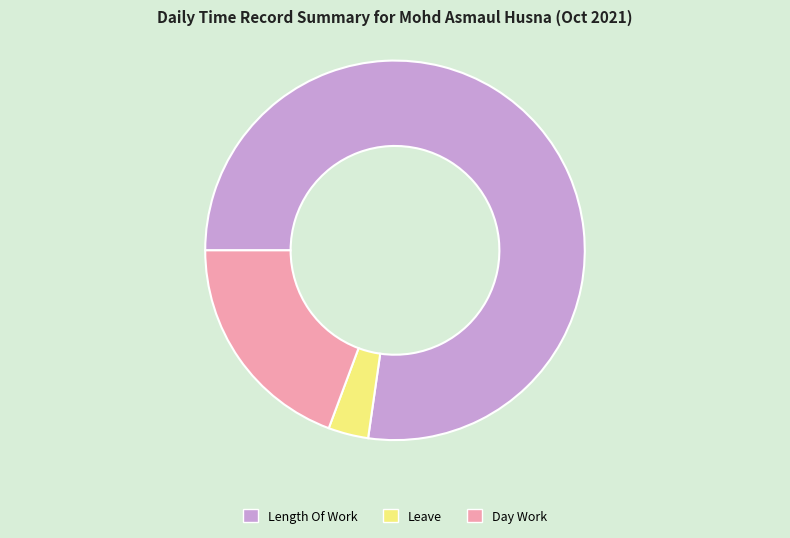

The Leave slice represents 3% of the pie. True or false?

True